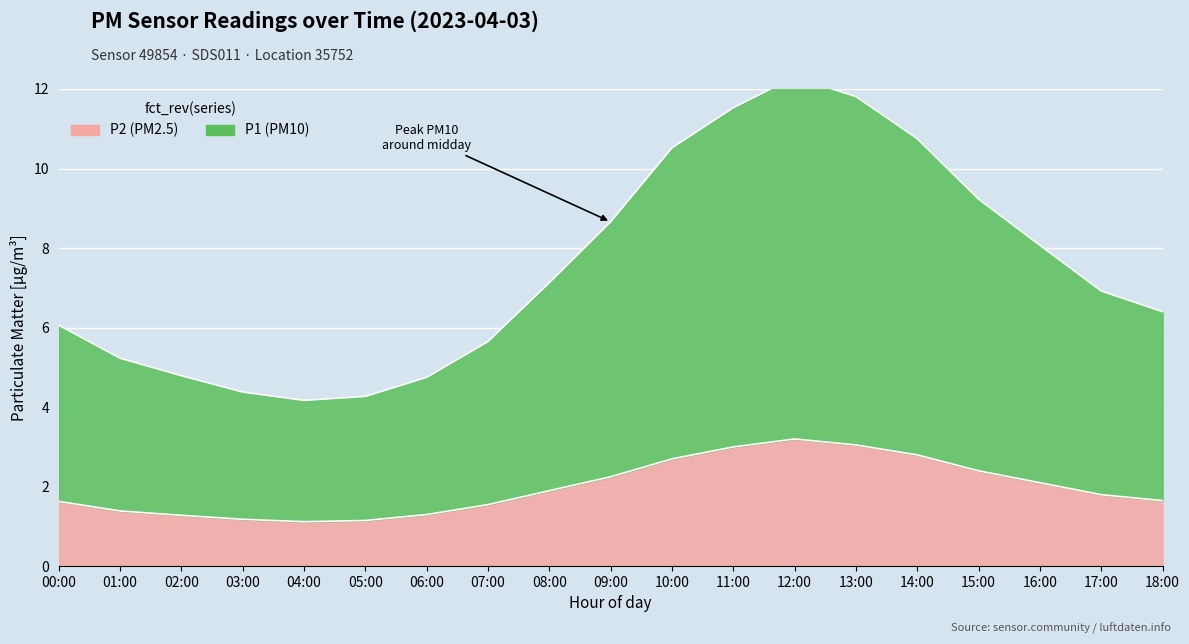

True or false: P1 and P2 intersect in this chart.

False